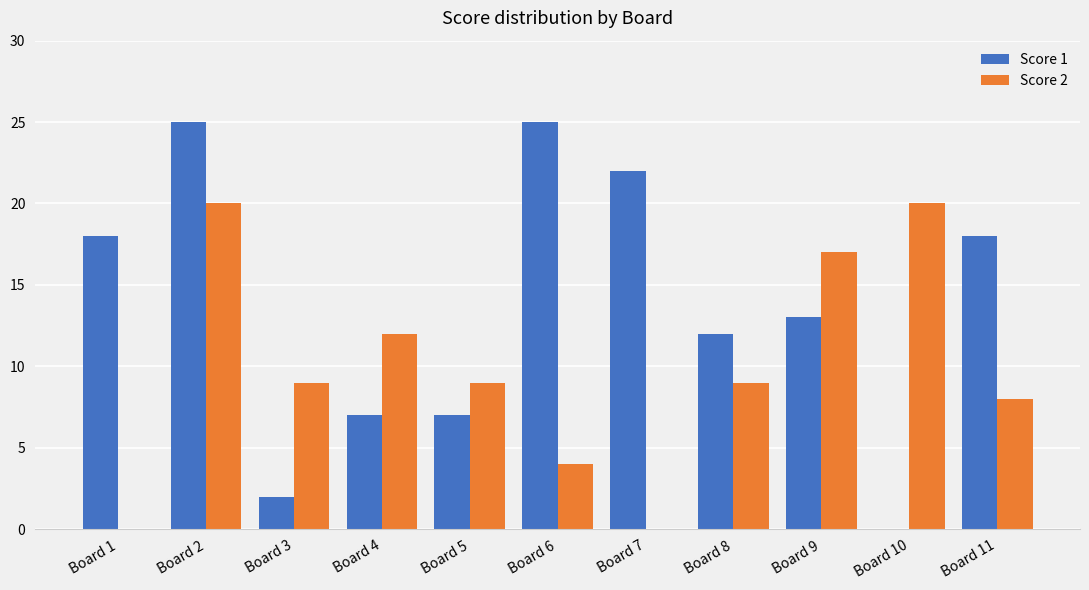

How many series are shown in this chart?

2